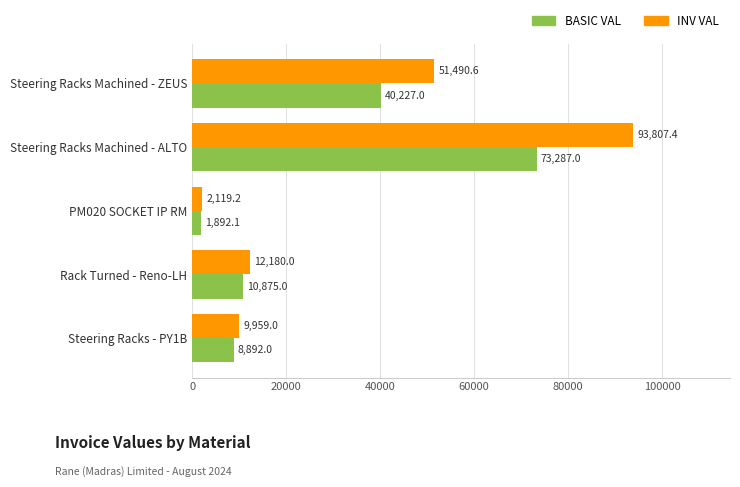

How many series are shown in this chart?

2